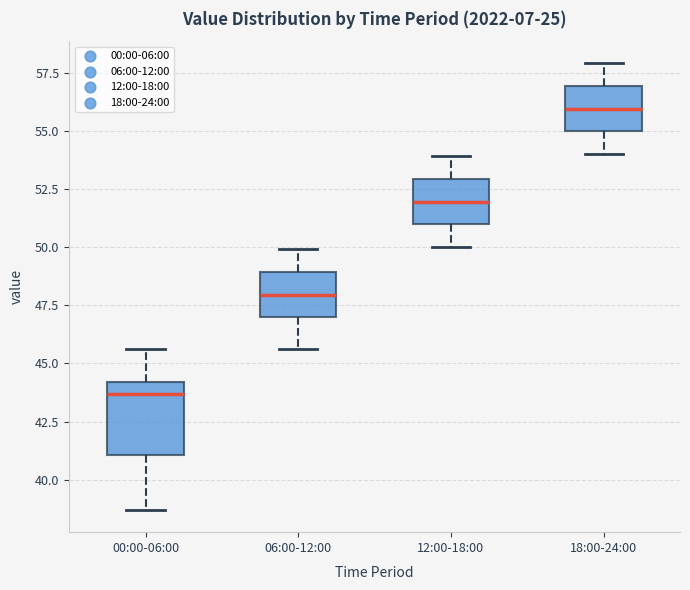

Reading left to right, transcribe this box plot: for each box, give where its median line is, the range the box spans, and where its two whiskers end, as read against the y-axis. The values are not printed on the chart, so give them approximately, as read against the axis.

00:00-06:00: median 43.5, box 41.0 to 44.0, whiskers 38.5 to 45.5
06:00-12:00: median 48.0, box 47.0 to 49.0, whiskers 45.5 to 50.0
12:00-18:00: median 52.0, box 51.0 to 53.0, whiskers 50.0 to 54.0
18:00-24:00: median 56.0, box 55.0 to 57.0, whiskers 54.0 to 58.0